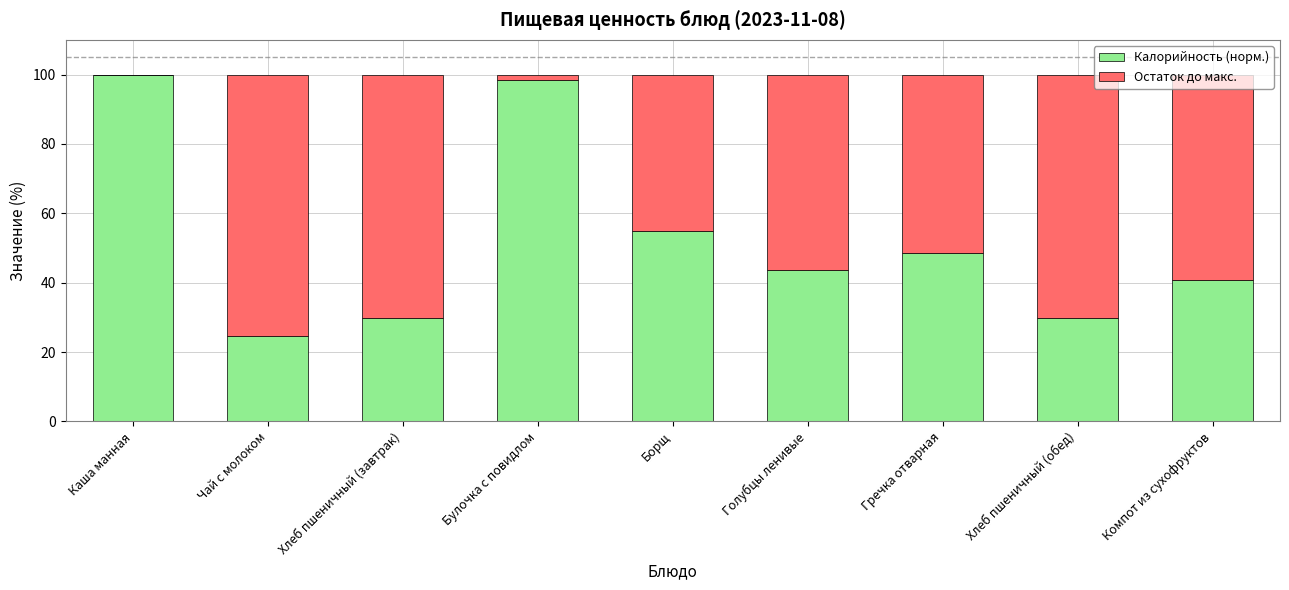

Does the chart contain stacked bars?

Yes